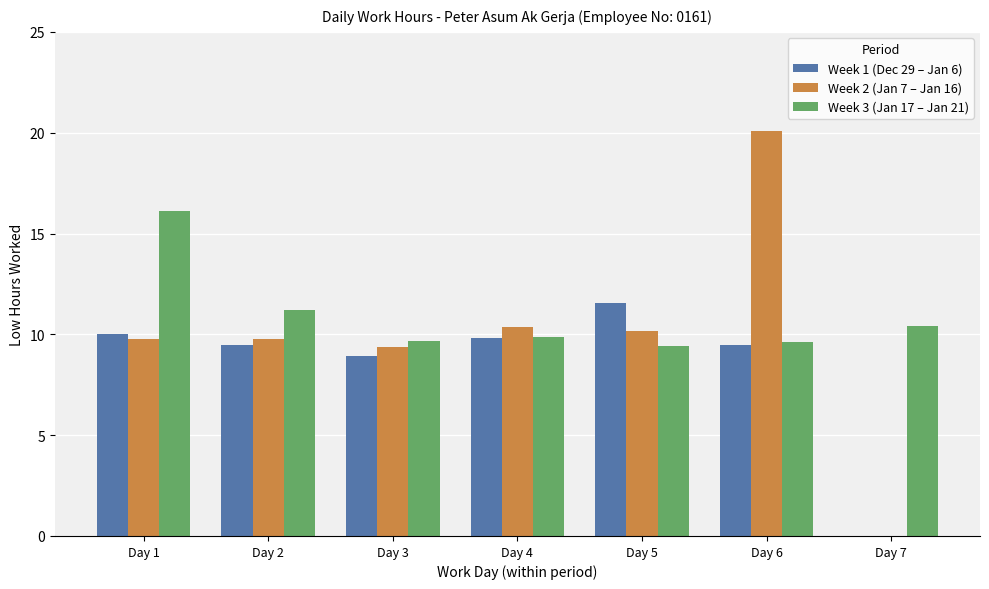

How many positive values does the Week 1 (Dec 29 – Jan 6) series have?

6